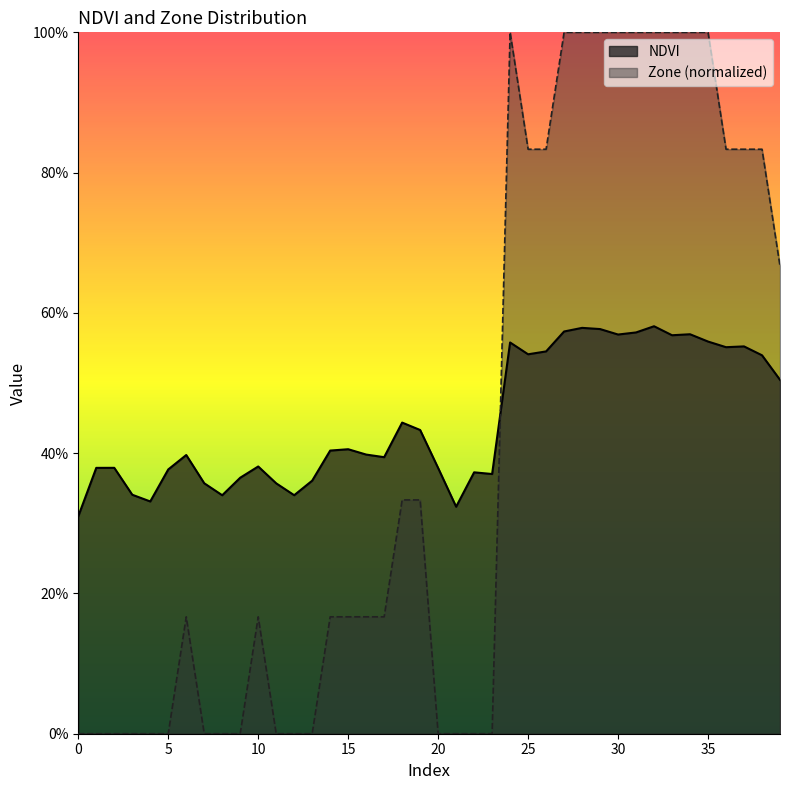

What is the sum of all NDVI values?

17.9